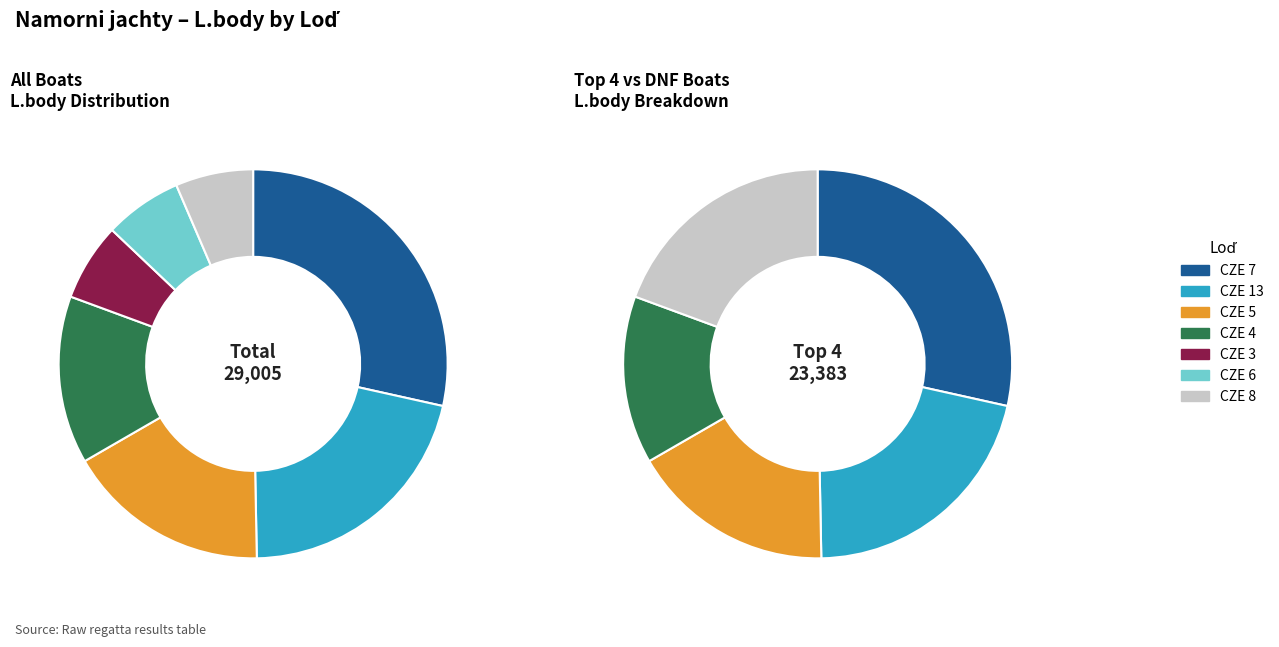

The CZE 7 slice represents 28% of the pie. True or false?

True